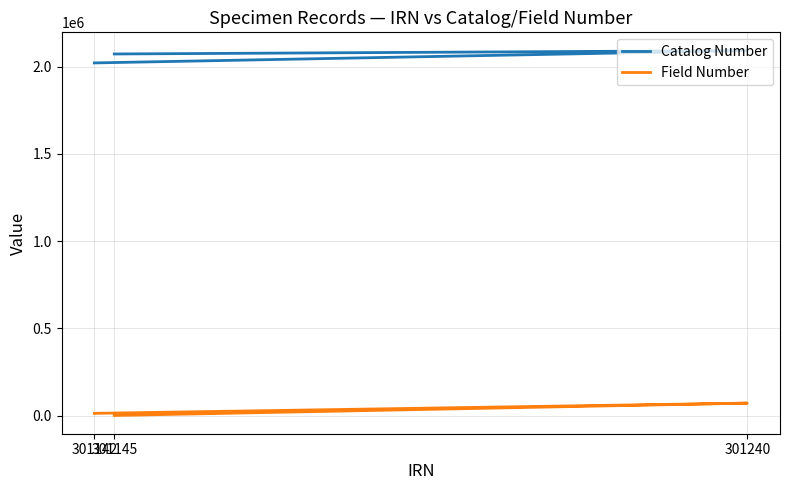

What is the sum of all Catalog Number values?

6188713